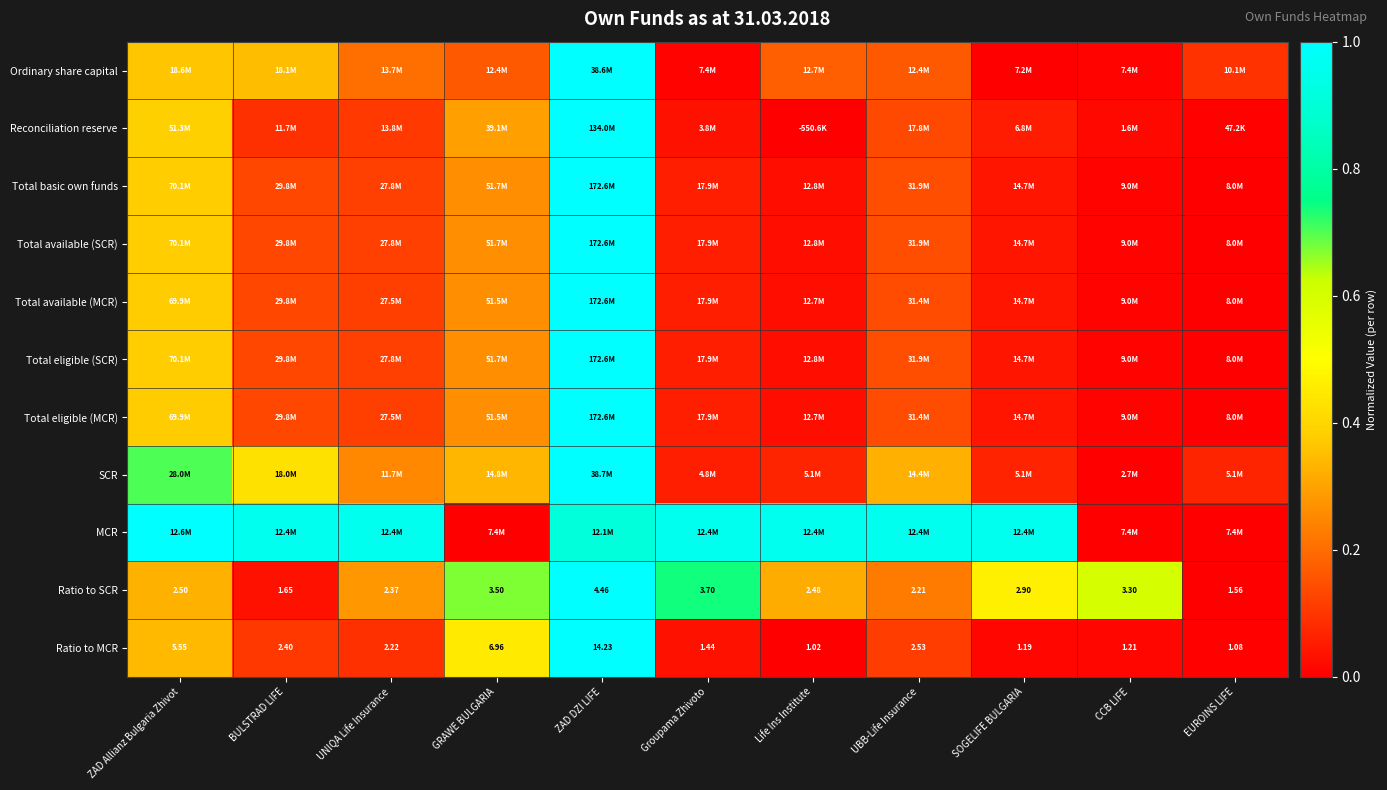

Count the number of data series in this chart.

11